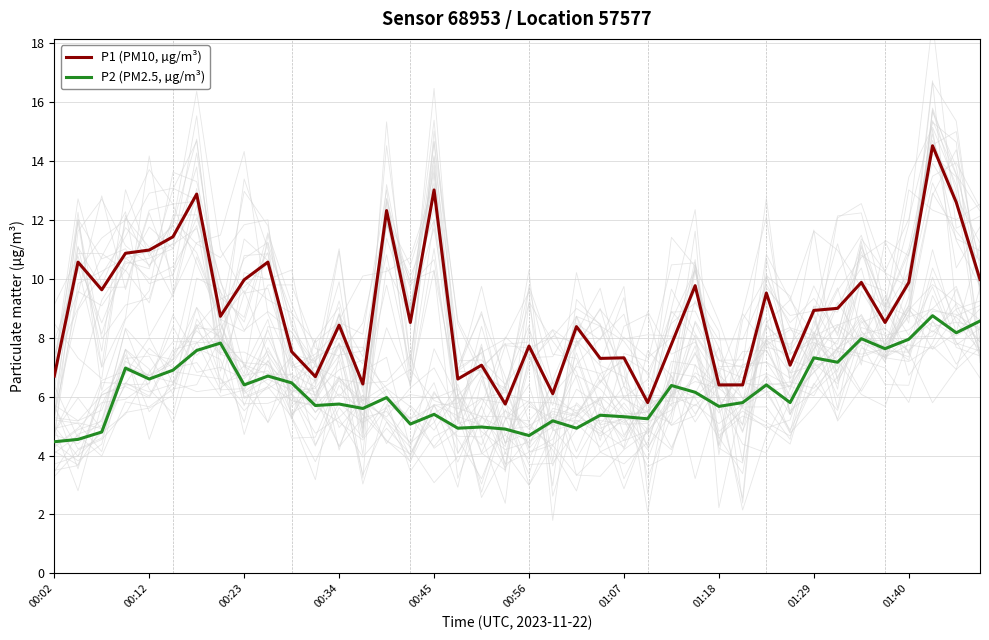

At which label does P2 (PM2.5, µg/m³) reach its minimum?

00:02